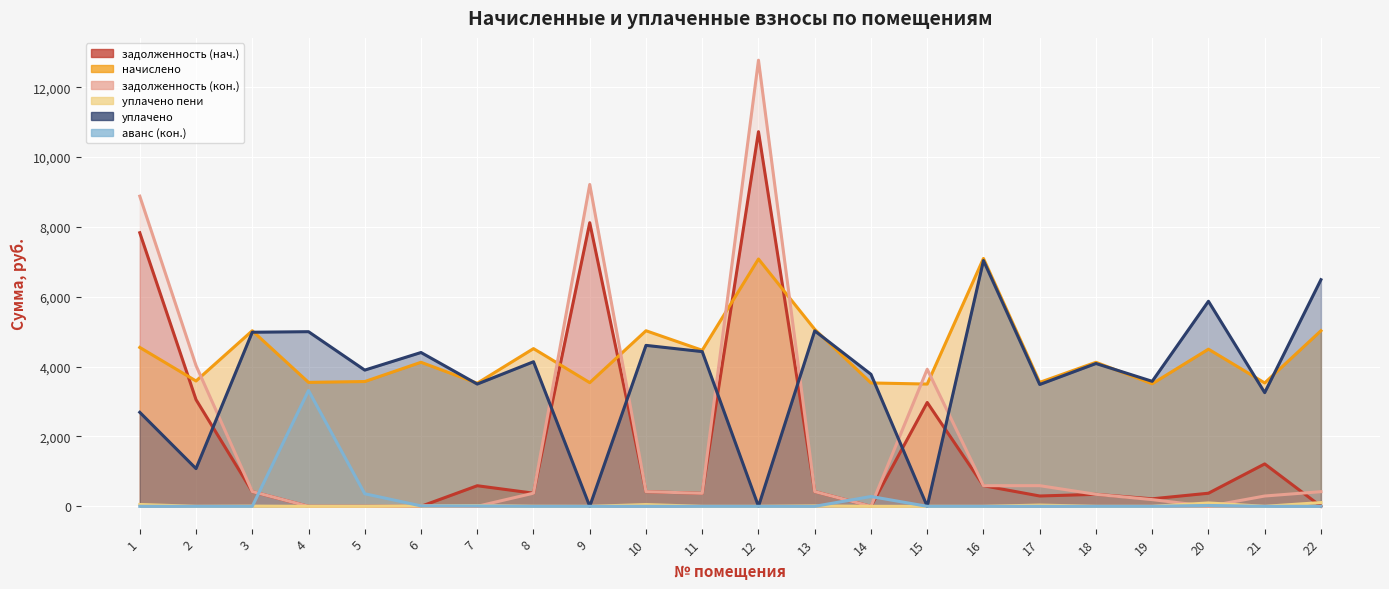

At 20, list the series in order from largest to smallest.

уплачено, начислено, задолженность (нач.), уплачено пени, аванс (кон.), задолженность (кон.)